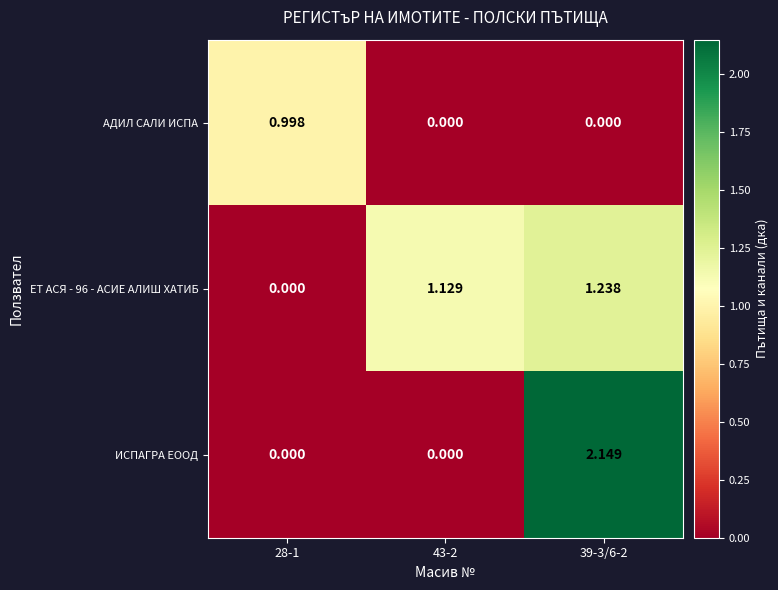

Which series has the largest total across all categories?

ЕТ АСЯ - 96 - АСИЕ АЛИШ ХАТИБ